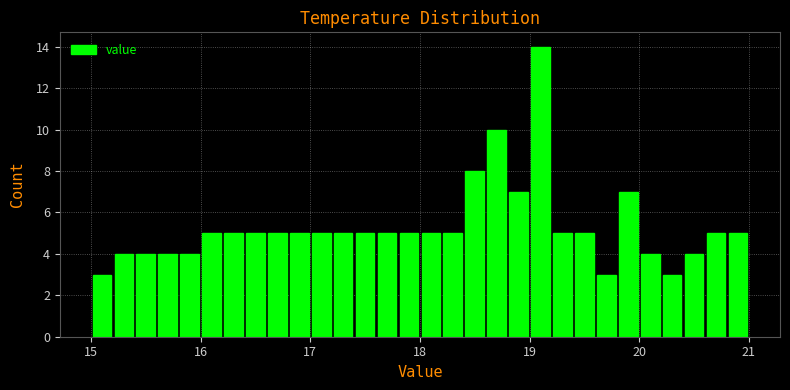

Read against the x-axis, roughly where is the centre of the tallest bar?

19.1